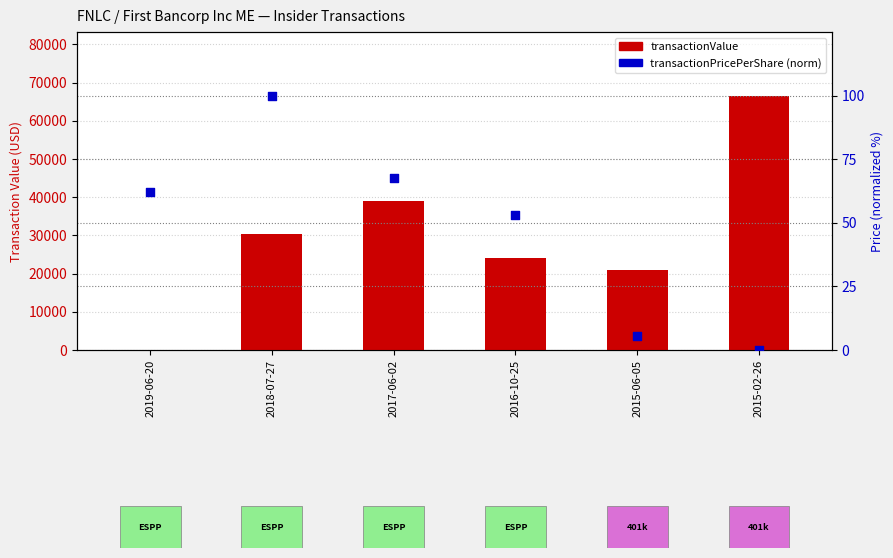

Which series has the widest spread of Y values?

transactionValue